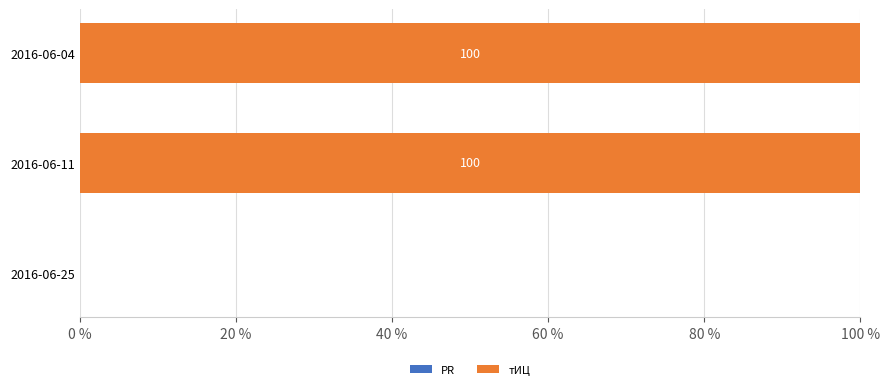

True or false: the data shows 57 at 2016-06-25.

False